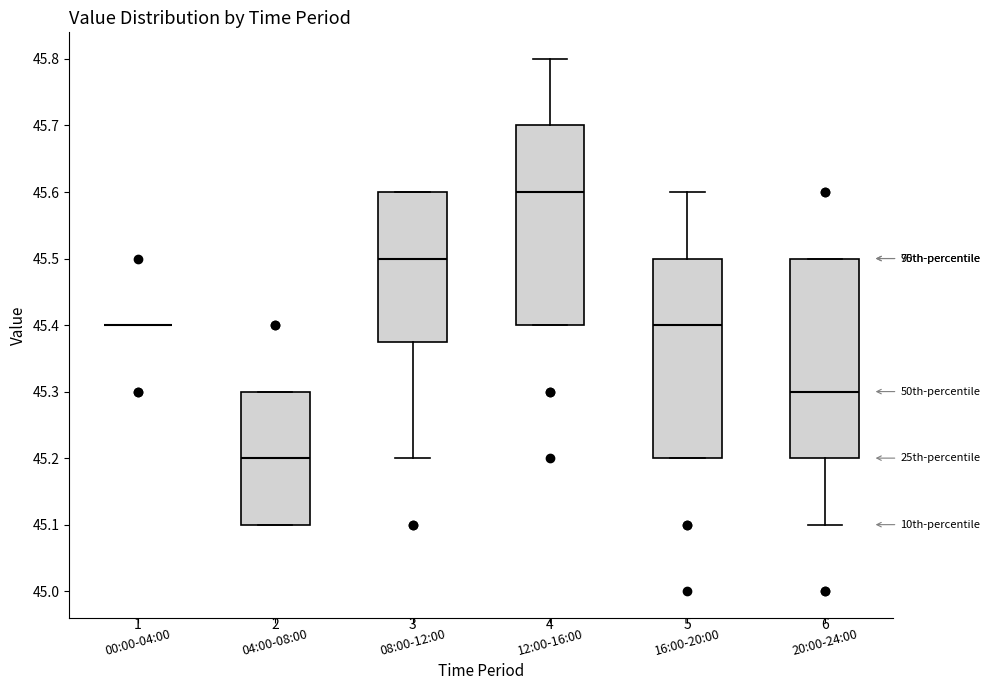

Reading left to right, transcribe this box plot: for each box, give where its median line is, the range the box spans, and where its two whiskers end, as read against the y-axis. The values are not printed on the chart, so give them approximately, as read against the axis.

00:00-04:00: box collapsed to a line at 45.40, whiskers 45.40 to 45.40
04:00-08:00: median 45.20, box 45.10 to 45.30, whiskers 45.10 to 45.30
08:00-12:00: median 45.50, box 45.38 to 45.60, whiskers 45.20 to 45.60
12:00-16:00: median 45.60, box 45.40 to 45.70, whiskers 45.40 to 45.80
16:00-20:00: median 45.40, box 45.20 to 45.50, whiskers 45.20 to 45.60
20:00-24:00: median 45.30, box 45.20 to 45.50, whiskers 45.10 to 45.50